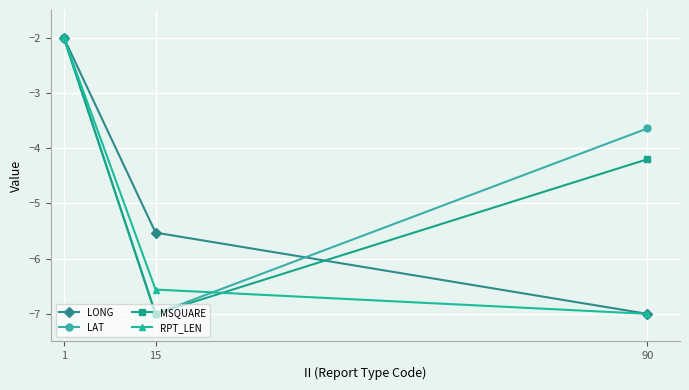

Where is MSQUARE nearest to the value -4?

90